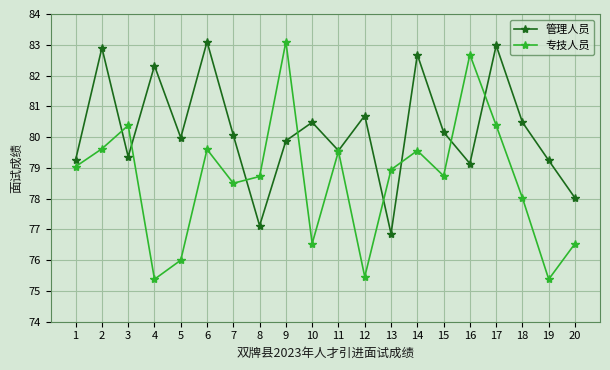

Which category has the highest value in the 管理人员 series?

6